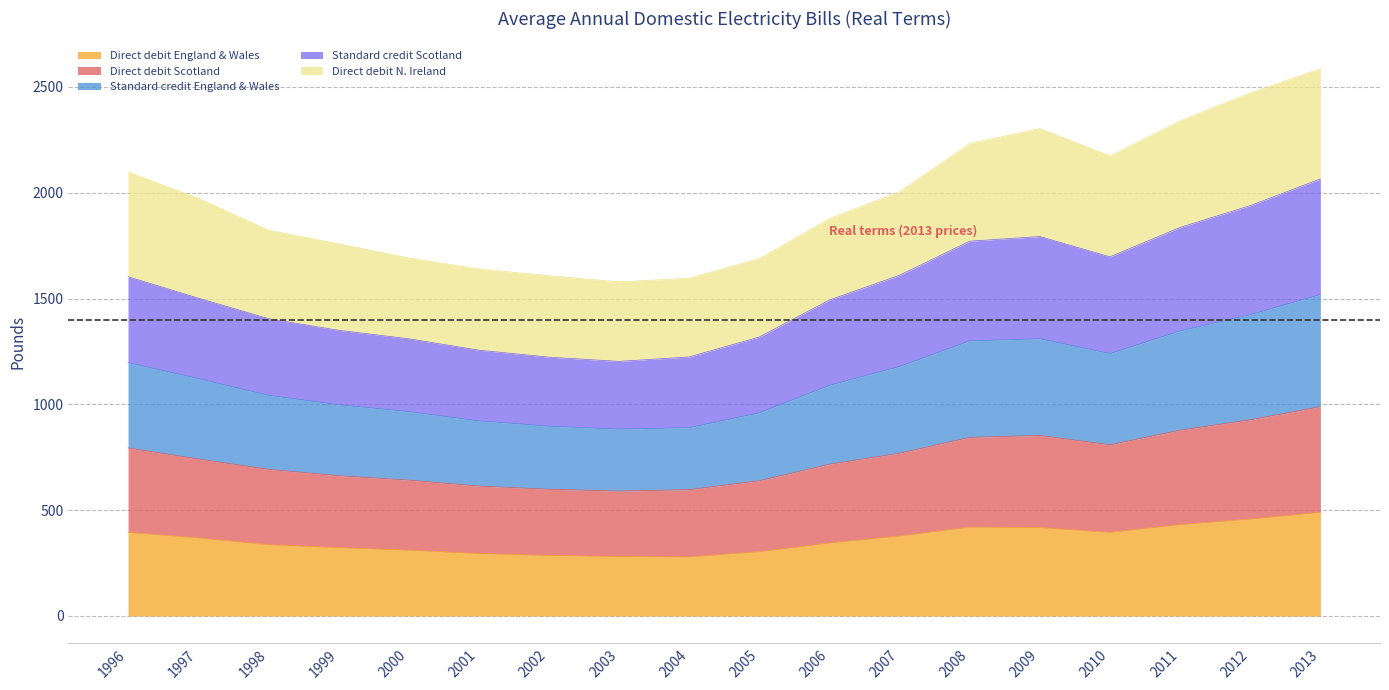

How many lines are shown in the chart?

5